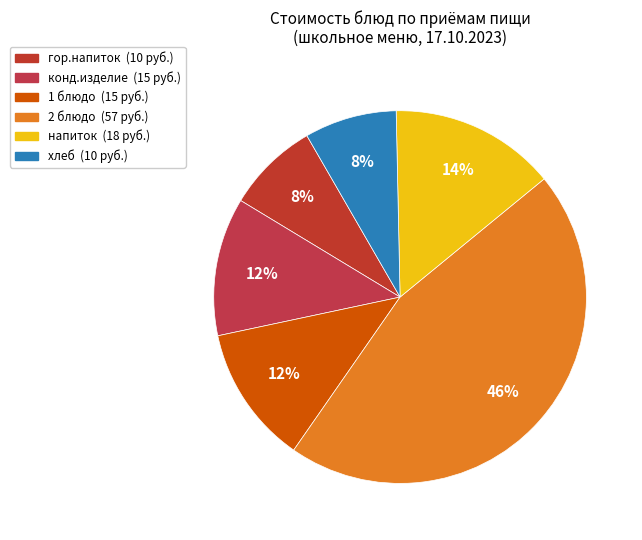

Is the sum of гор.напиток and 1 блюдо greater than half?

No